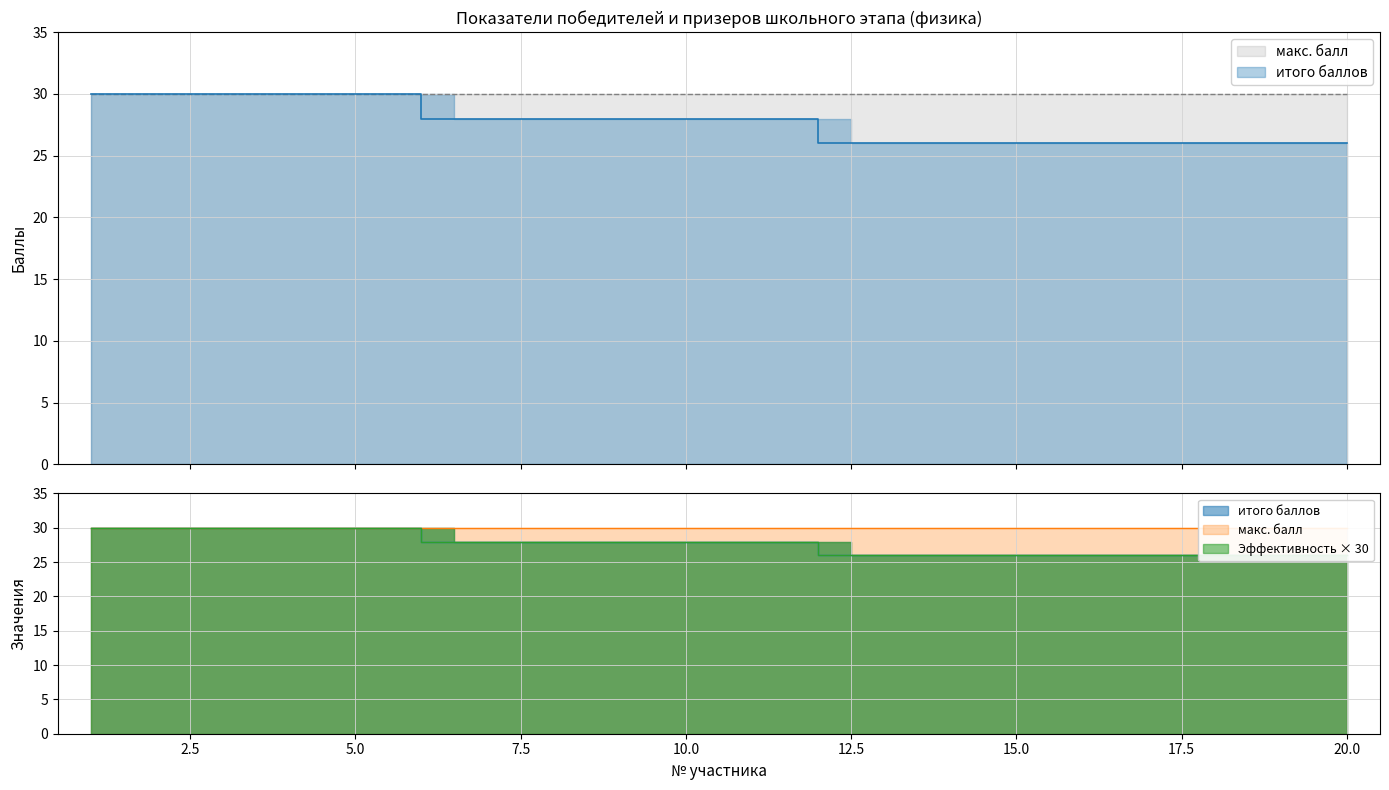

How many intersections are there between итого баллов and Эффективность участия %?

1